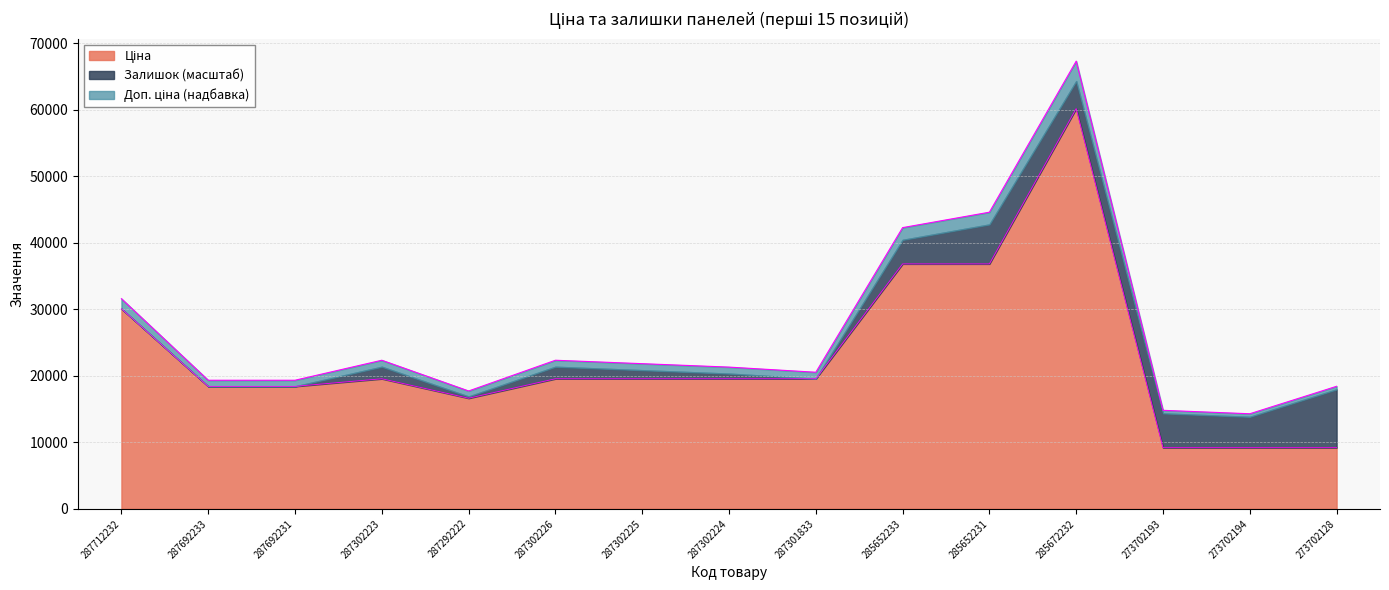

What is the difference between the second highest and second lowest values in the Доп. ціна series?

29801.8